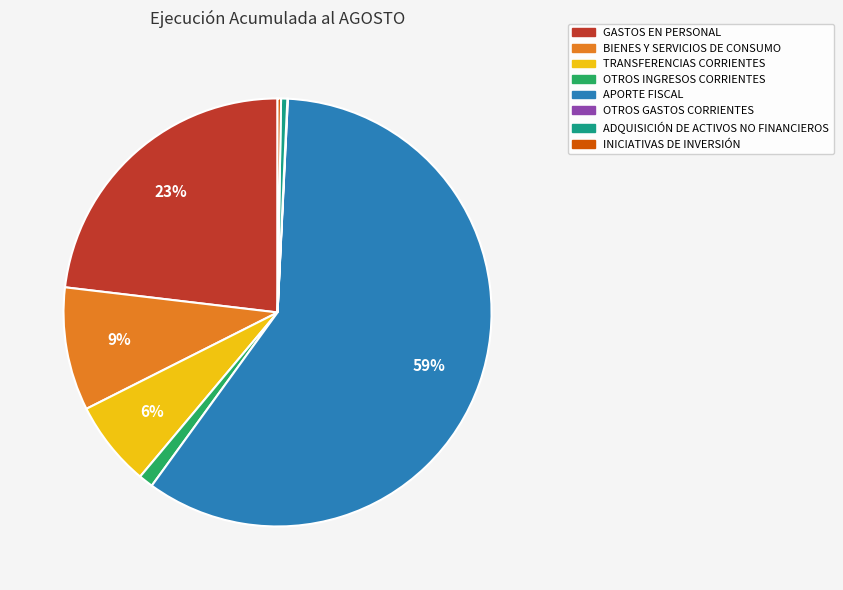

What percentage is the GASTOS EN PERSONAL slice, to the nearest percent?

23%